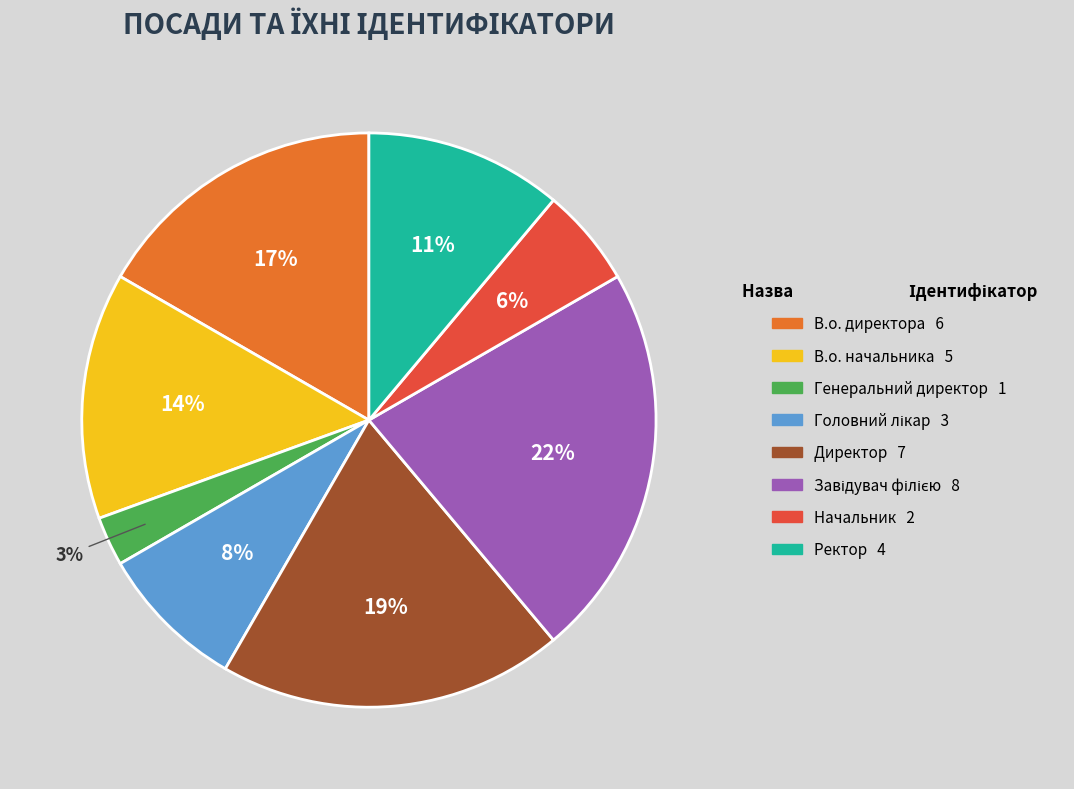

How many segments does this pie chart have?

8